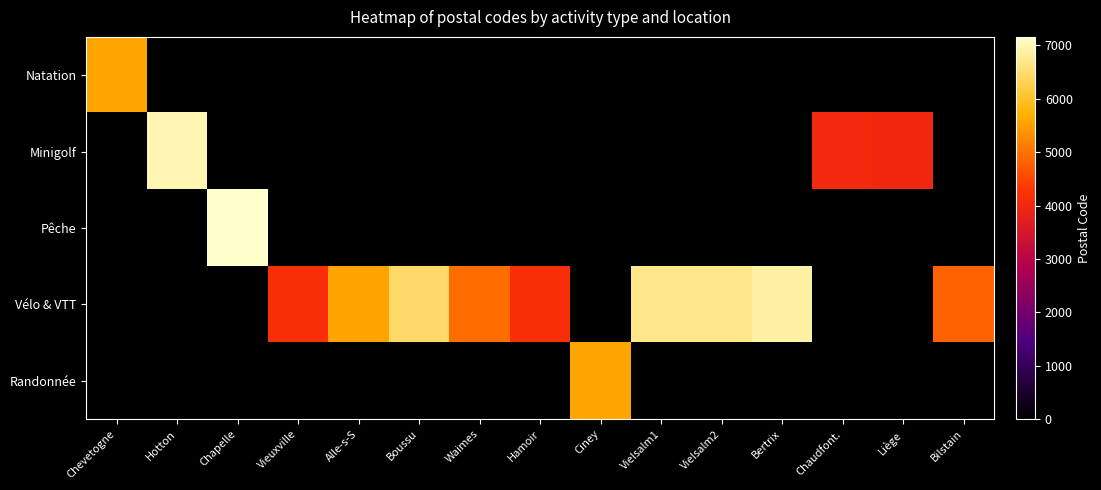

Between Chevetogne and Liège, which series saw the biggest shift?

Natation